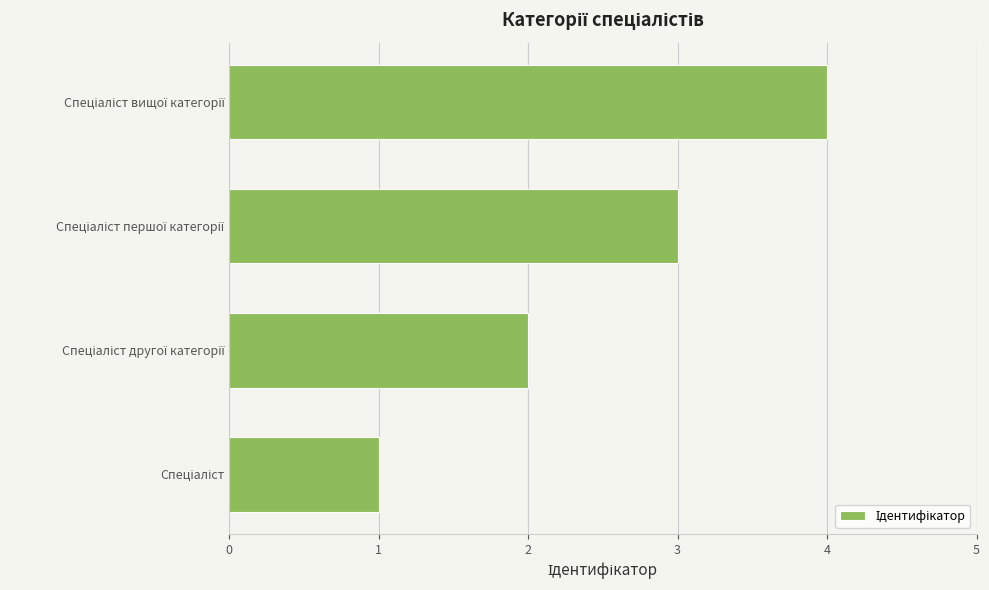

What is the maximum value shown in the chart?

4